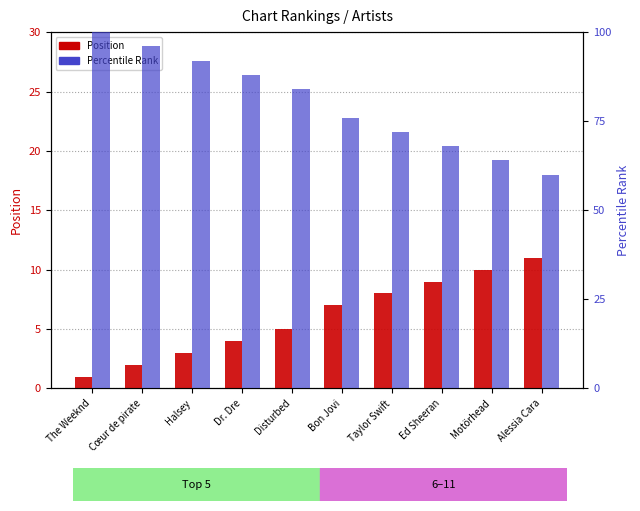

How many groups of bars are there?

10